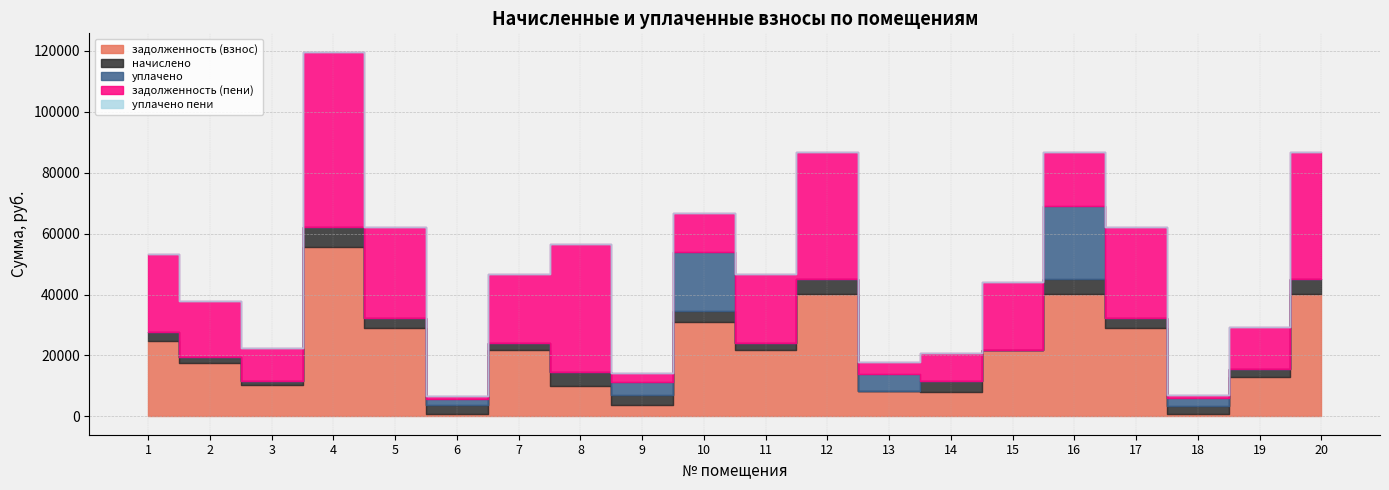

Where is the first local minimum for задолженность (взнос)?

3